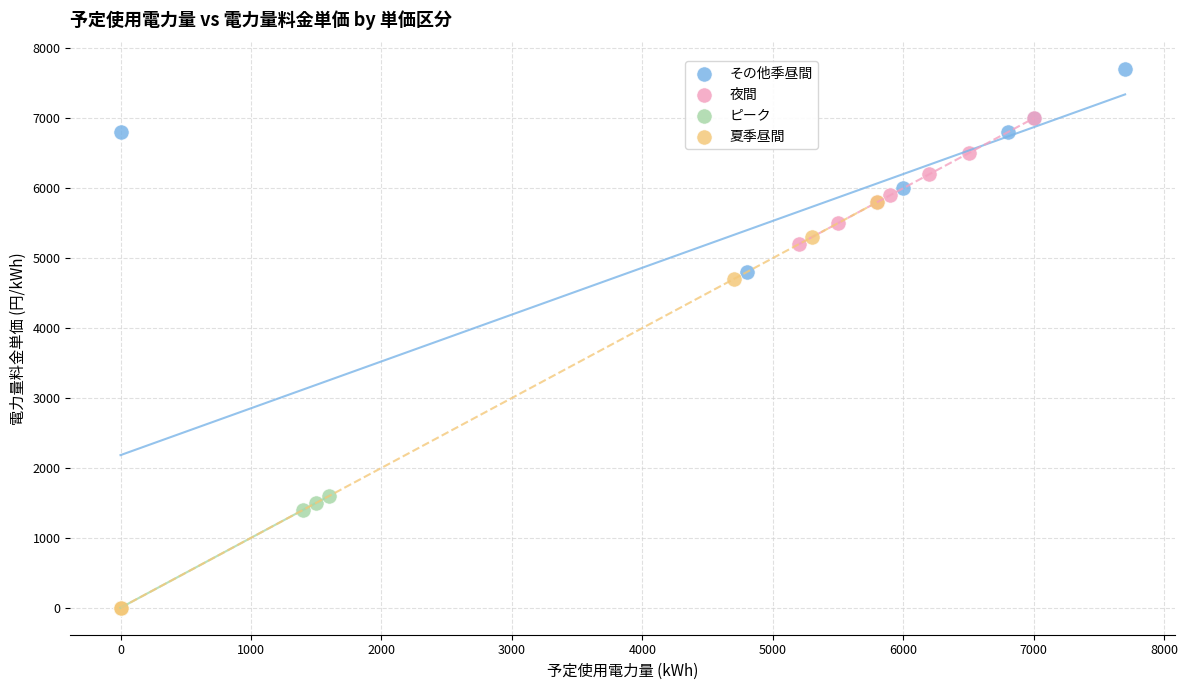

Which series has the largest Y range (max minus min)?

その他季昼間